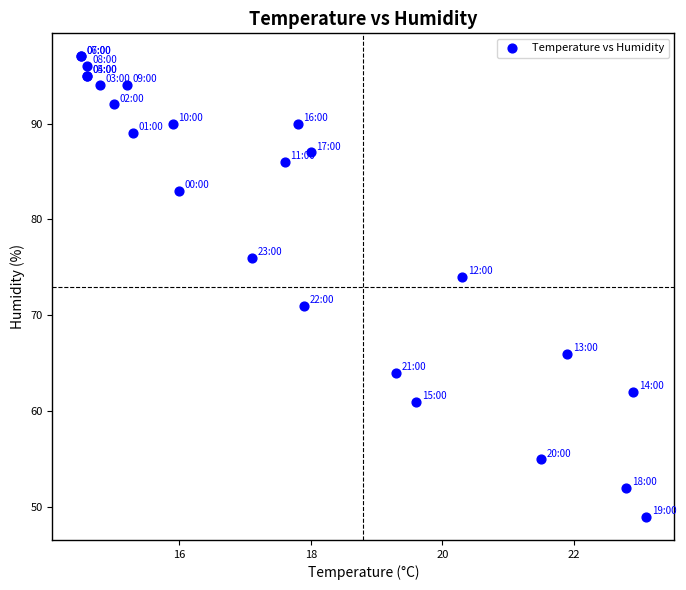

What Y value in the scatter plot is closest to 73?

74